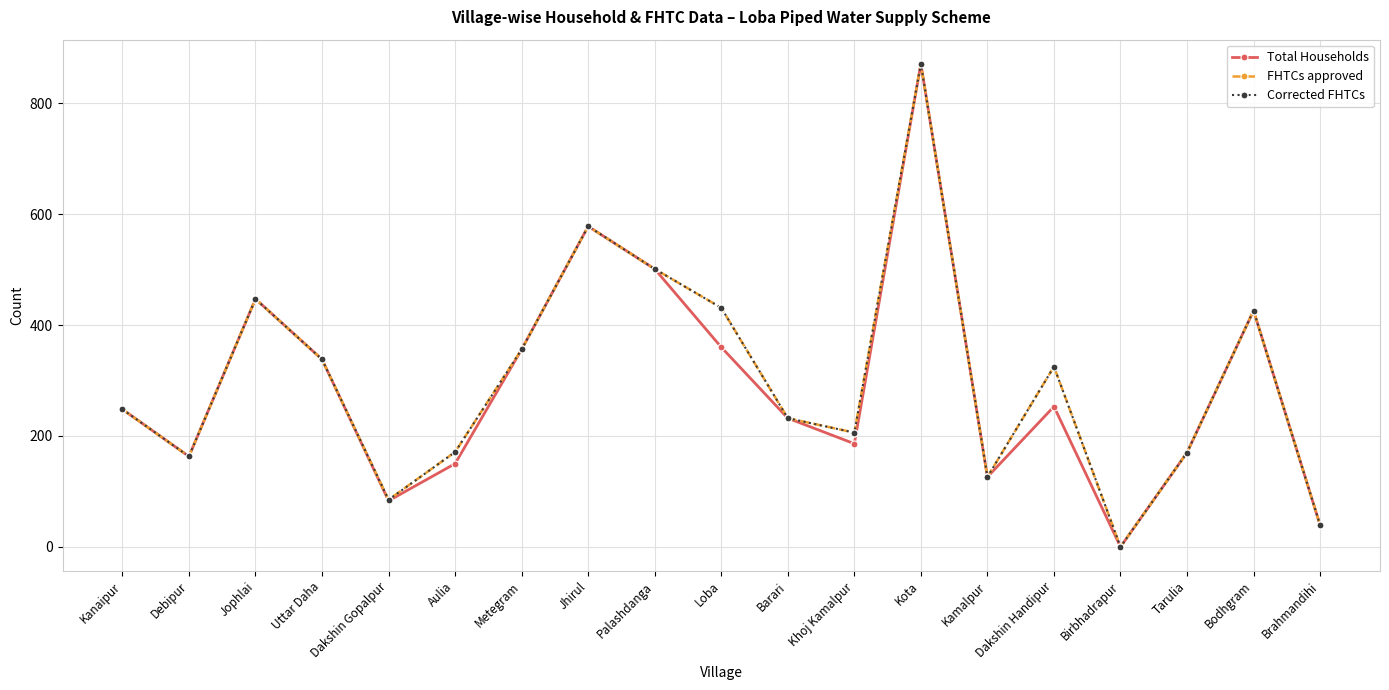

Is this an area chart (filled region under the line)?

No